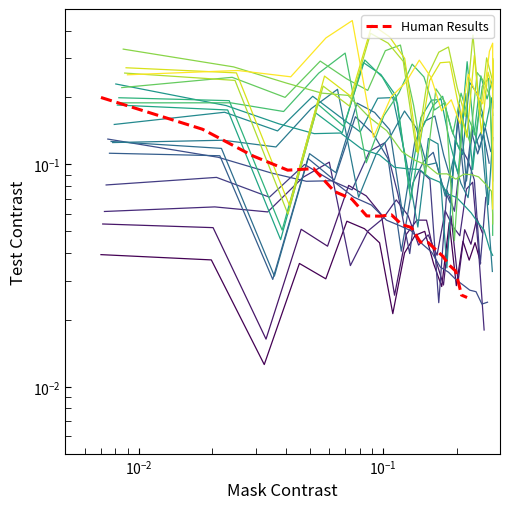

Count the number of categories in the chart.

20